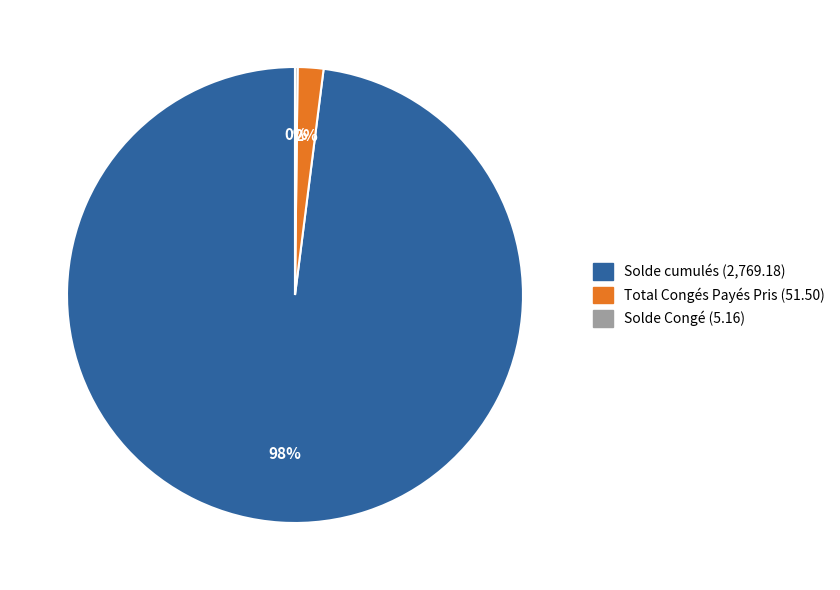

Which category has the biggest portion of the pie?

Solde cumulés